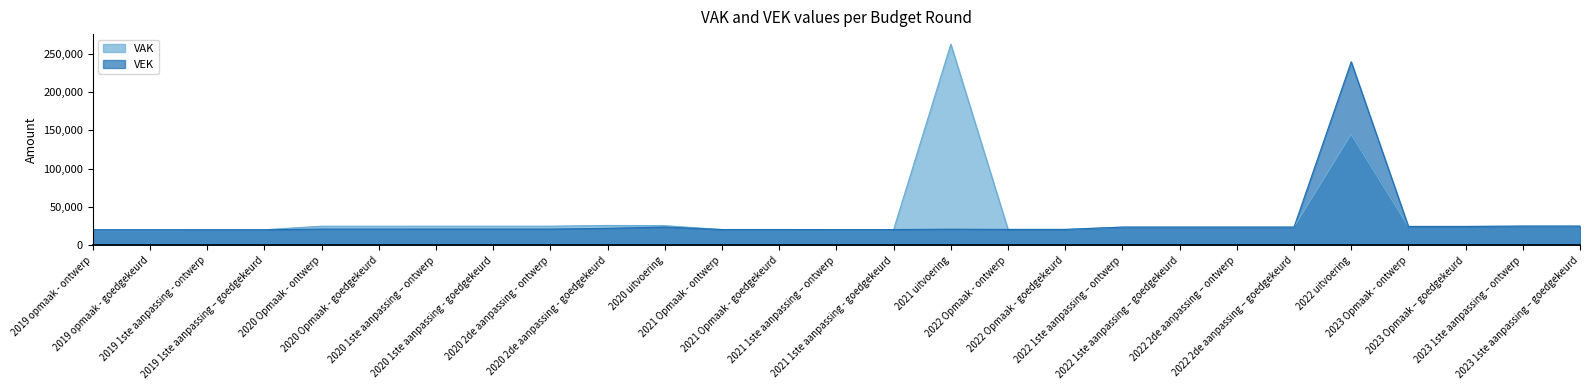

At which label does VAK first exceed 23816?

2020 Opmaak - ontwerp